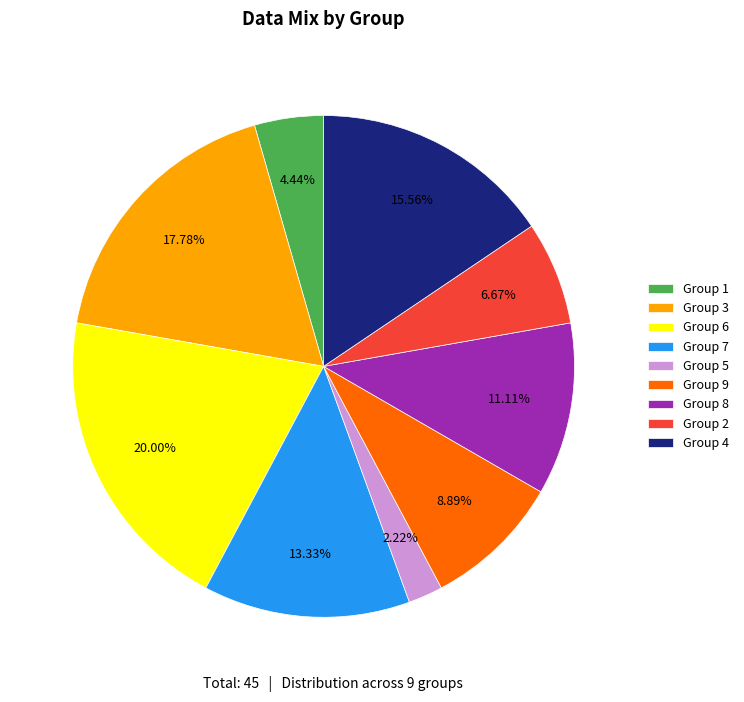

Approximately how many times larger is the value at Group 6 compared to Group 8?

1.8